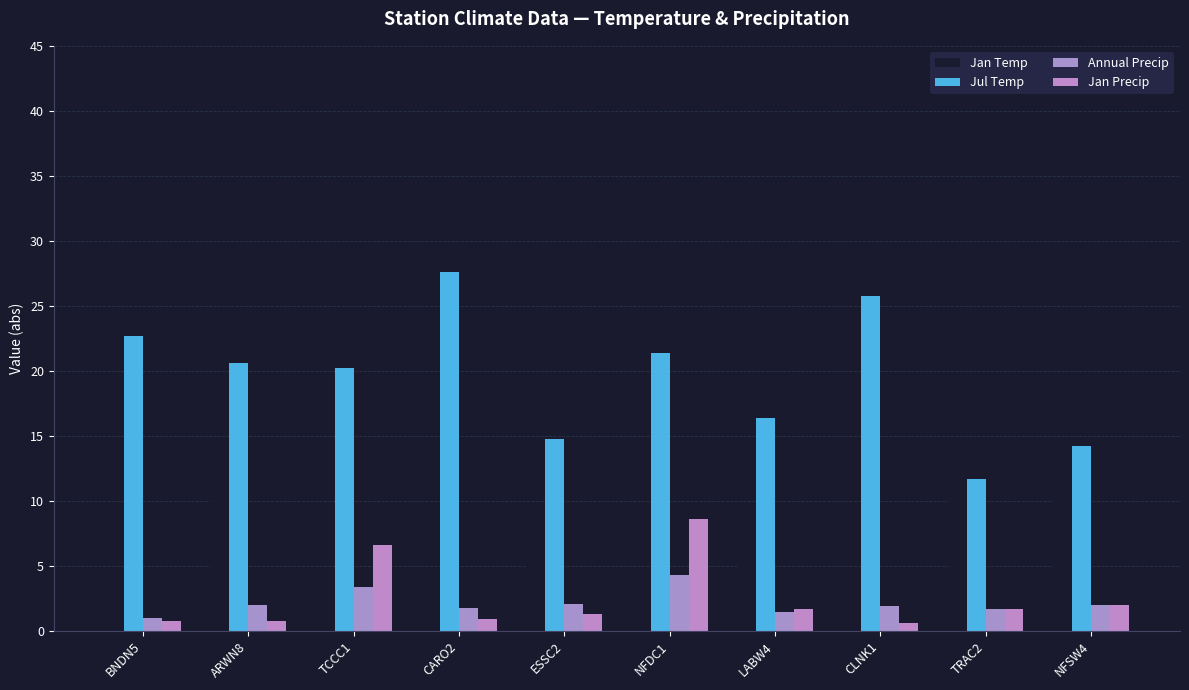

Reading right to left, transcribe all the data shown in this chart.

Jan Temp: 10.6	11.4	1.0	9.9	2.2	8.4	3.5	0.4	12.7	1.6
Jul Temp: 14.2	11.7	25.8	16.4	21.4	14.8	27.6	20.2	20.6	22.7
Annual Precip: 2.0	1.7	1.9	1.5	4.3	2.1	1.8	3.4	2.0	1.0
Jan Precip: 2.0	1.7	0.6	1.7	8.6	1.3	0.9	6.6	0.8	0.8